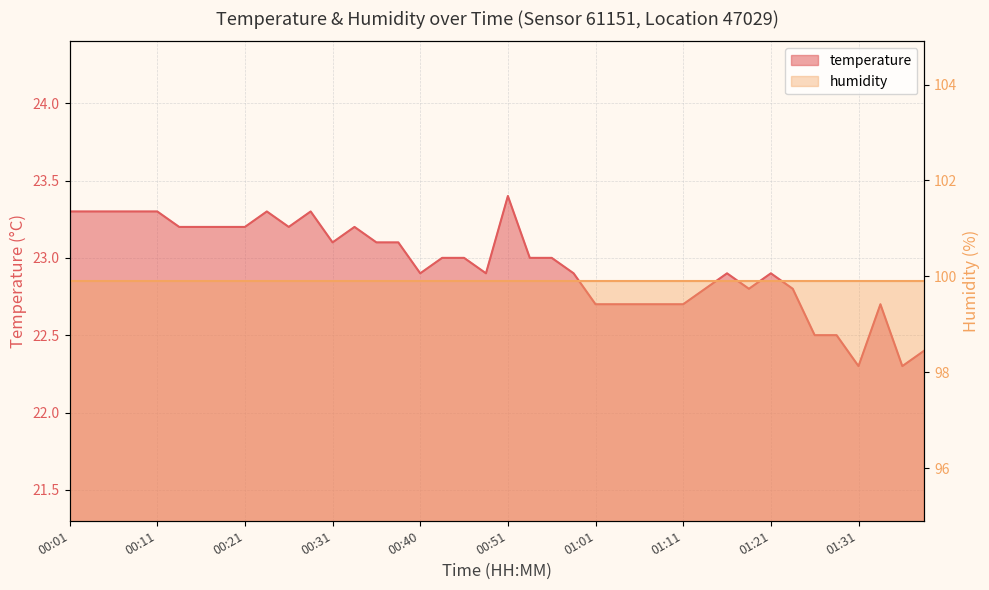

Reading left to right, what are all the values shown in this chart?

00:01=23.3	00:03=23.3	00:06=23.3	00:08=23.3	00:11=23.3	00:13=23.2	00:16=23.2	00:18=23.2	00:21=23.2	00:23=23.3	00:26=23.2	00:28=23.3	00:31=23.1	00:33=23.2	00:35=23.1	00:38=23.1	00:40=22.9	00:43=23.0	00:46=23.0	00:49=22.9	00:51=23.4	00:54=23.0	00:56=23.0	00:59=22.9	01:01=22.7	01:04=22.7	01:06=22.7	01:09=22.7	01:11=22.7	01:13=22.8	01:16=22.9	01:18=22.8	01:21=22.9	01:23=22.8	01:26=22.5	01:28=22.5	01:31=22.3	01:33=22.7	01:36=22.3	01:38=22.4